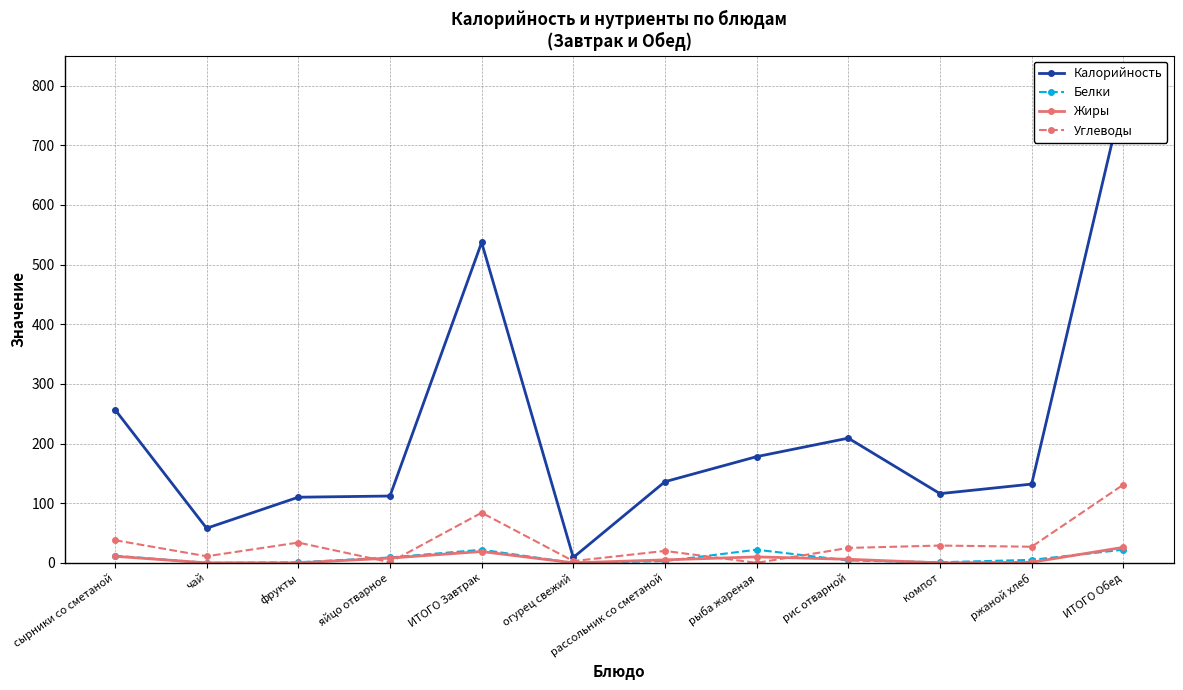

What is the label of the 6th point from the right?

рассольник со сметаной